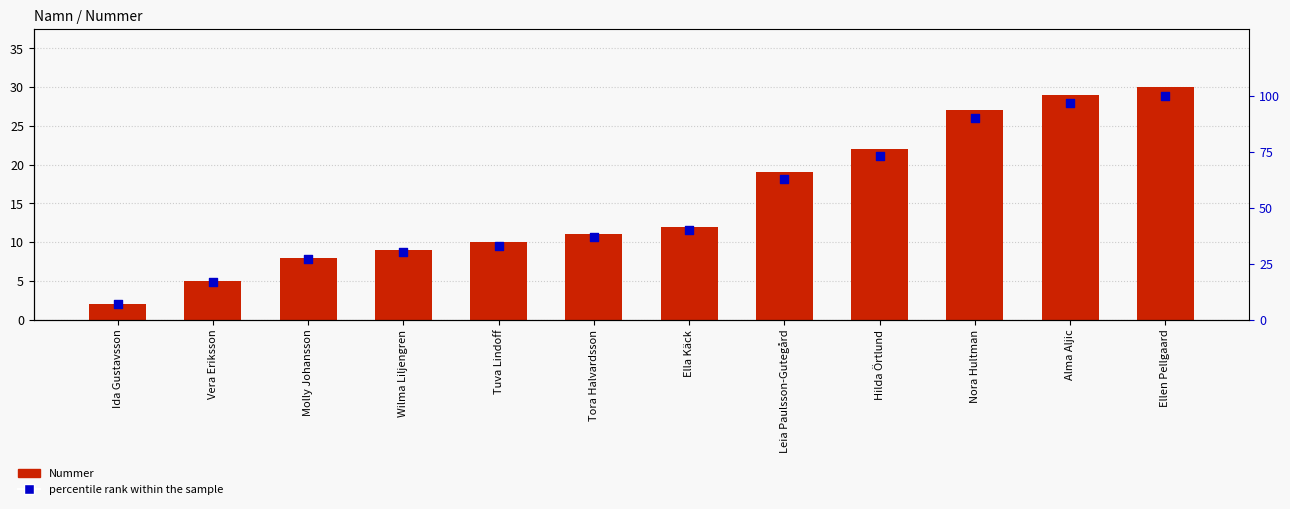

Which series contains the lowest Y value?

Nummer